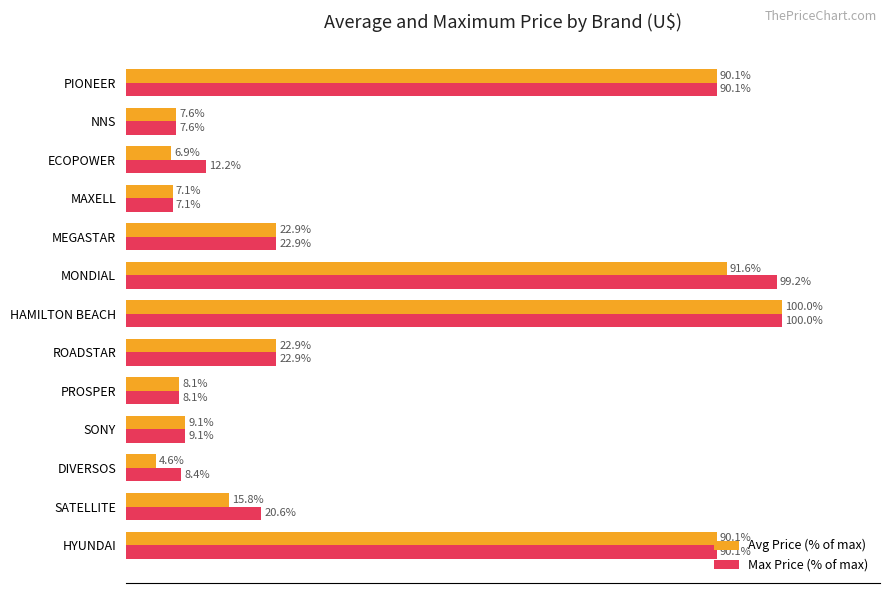

List the series in order of their overall mean, highest first.

Max Price (% of max), Avg Price (% of max)